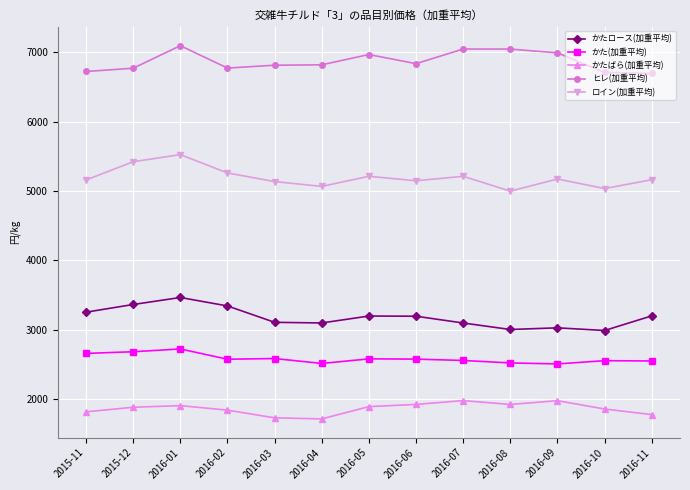

Rank the series at 2016-07 from highest to lowest value.

ヒレ(加重平均), ロイン(加重平均), かたロース(加重平均), かた(加重平均), かたばら(加重平均)